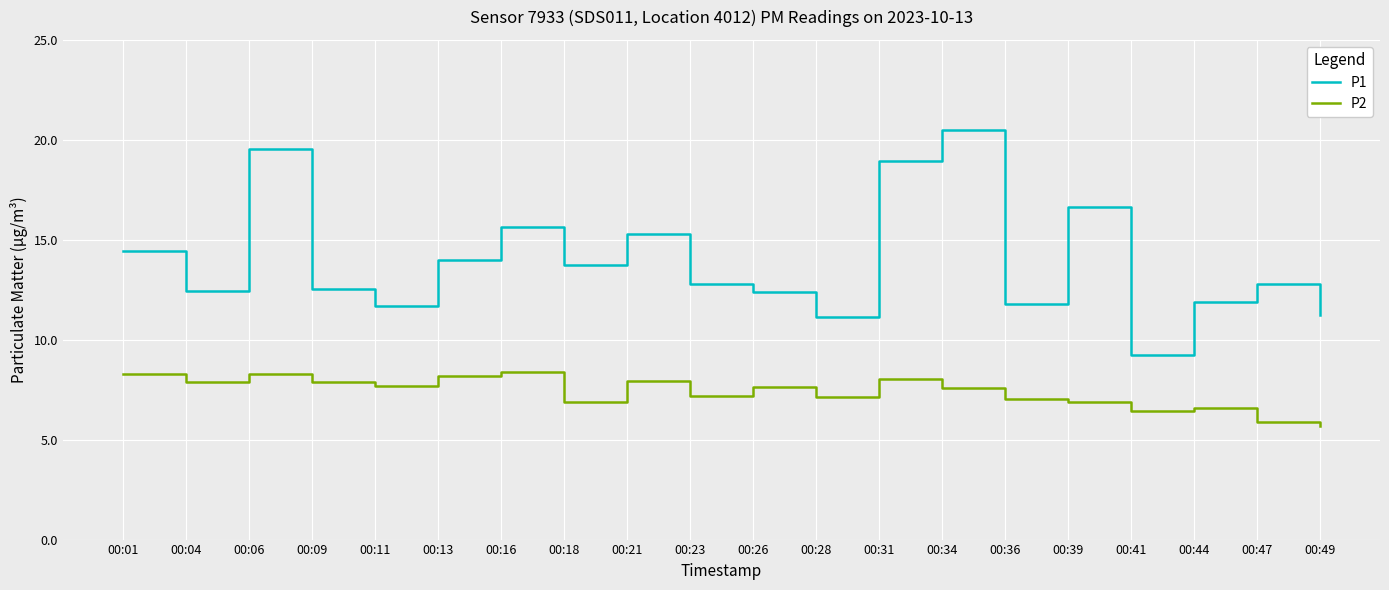

Which label corresponds to the largest value in the chart?

00:34